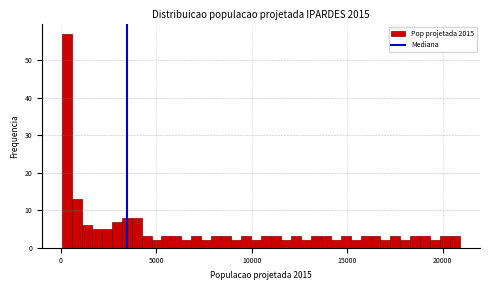

Read against the x-axis, roughly where is the centre of the tallest bar?

500